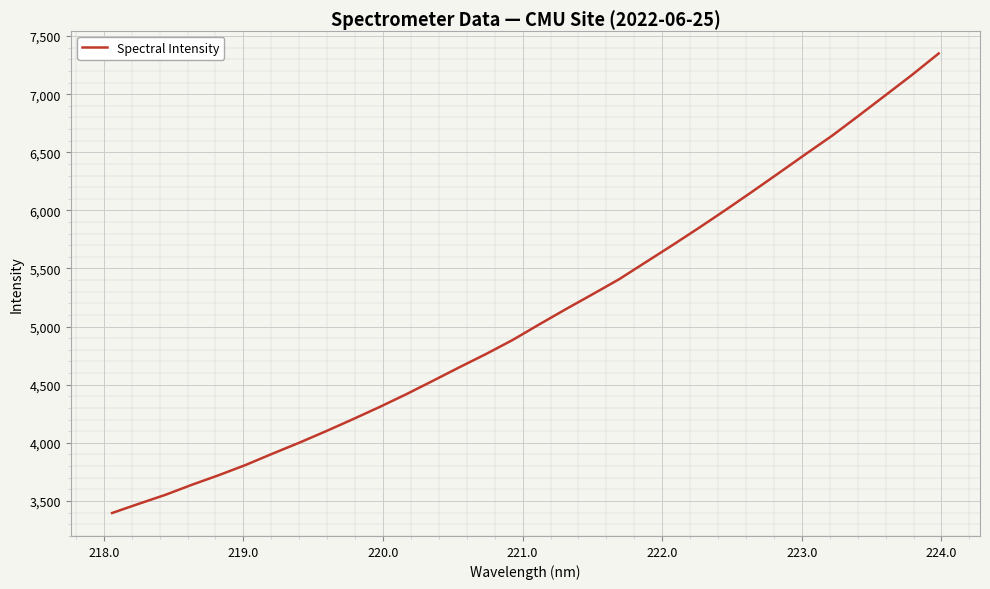

What is the minimum value shown in the chart?

3396.1